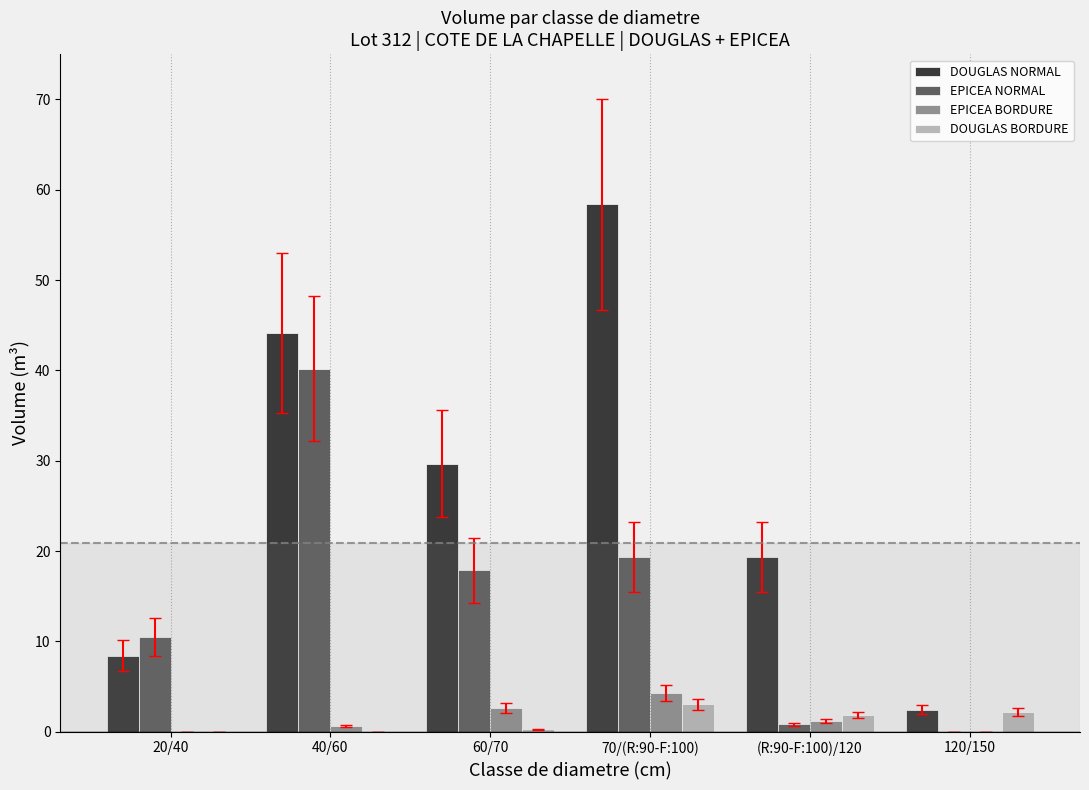

At which label is DOUGLAS NORMAL closest to 30?

60/70